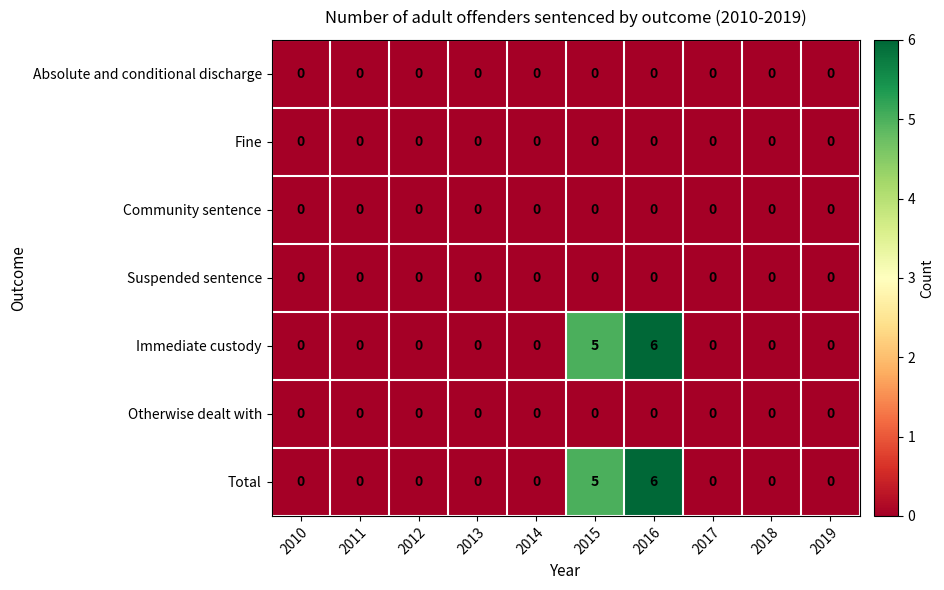

At which category is the sum across all series the highest?

2016